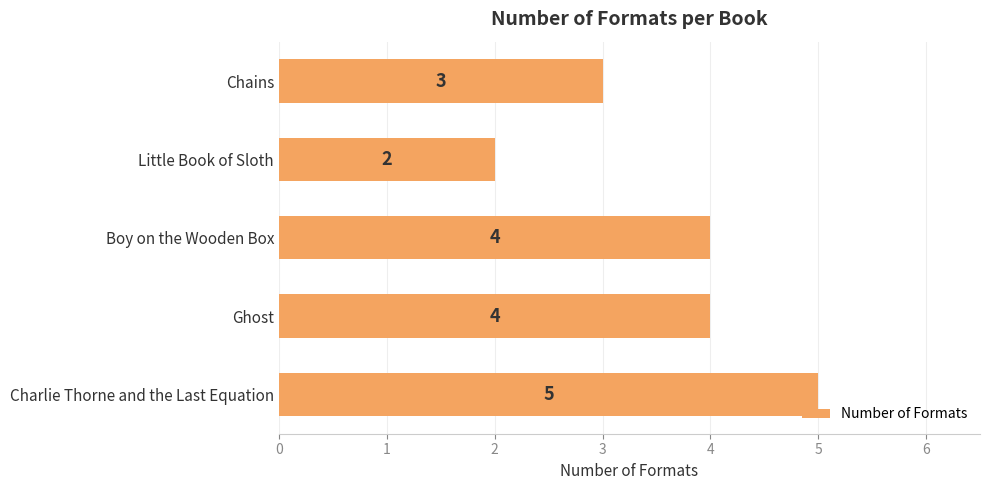

How many data points does each series have?

5